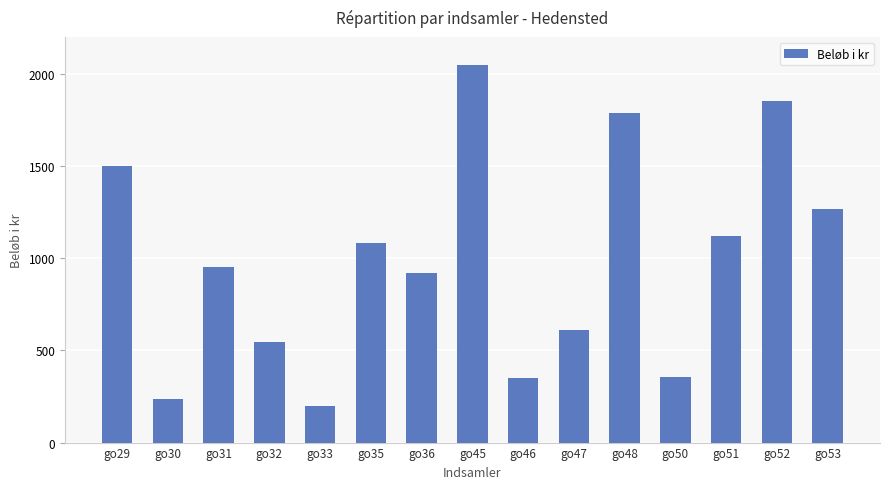

What is the sum of the values at go52 and go45?

3900